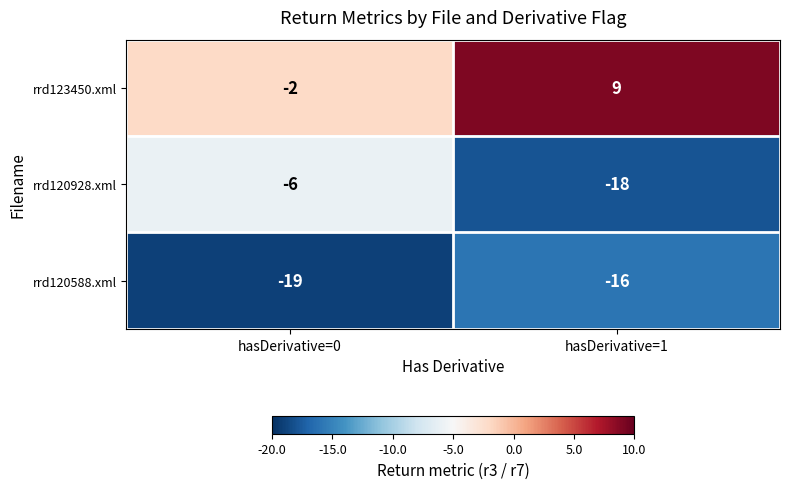

Read the rrd123450.xml value at hasDerivative=1.

9